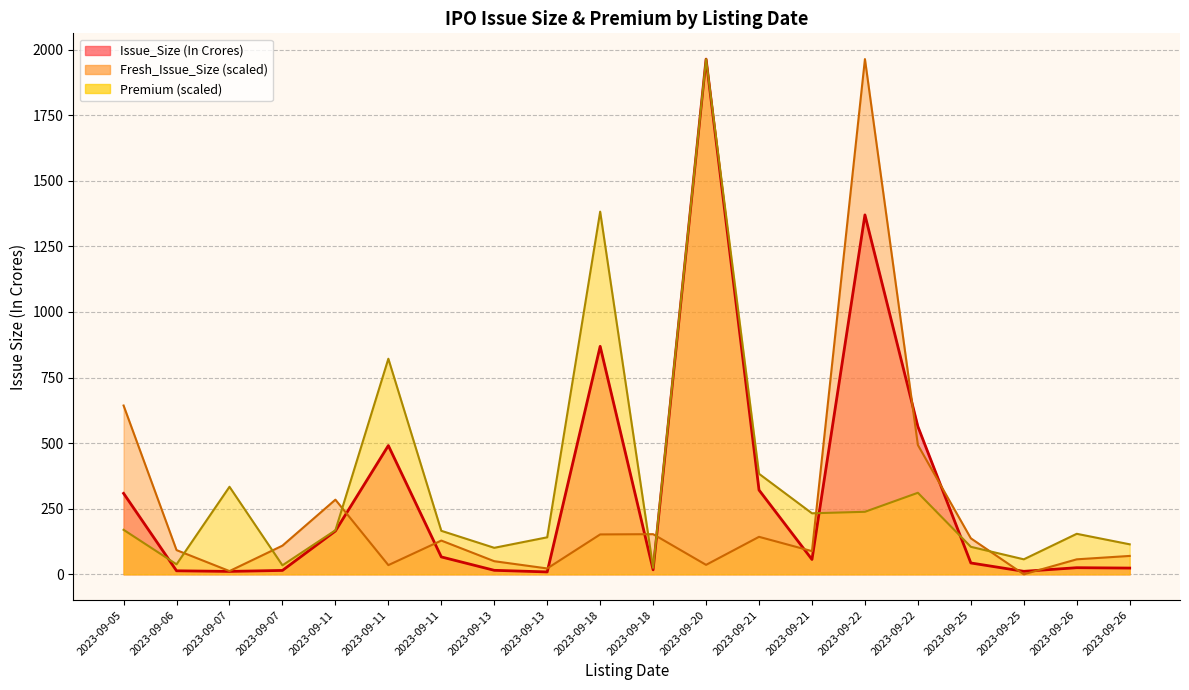

How many interior local valleys does the Premium series have?

6